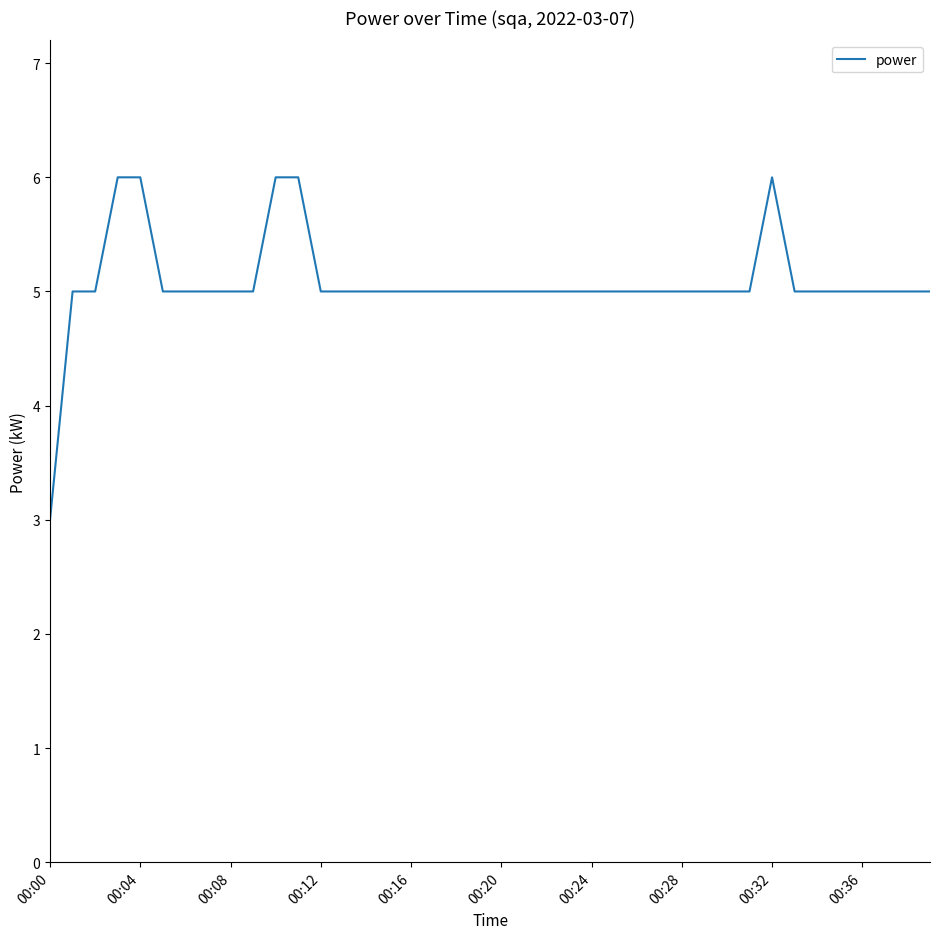

What is the sum of all values?

203